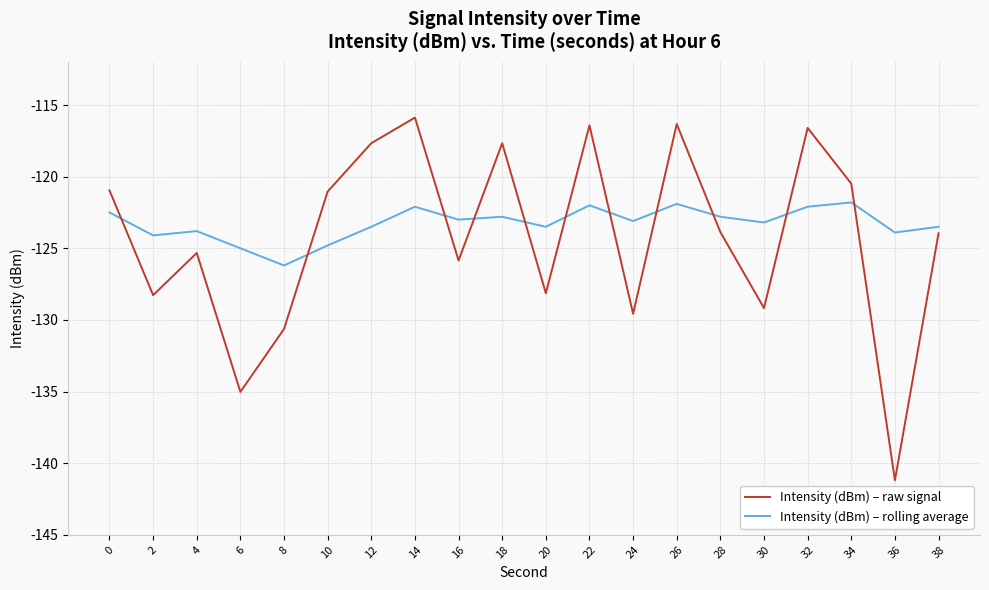

Rank the series by their maximum value, from highest to lowest.

Intensity (dBm) – raw signal, Intensity (dBm) – rolling average